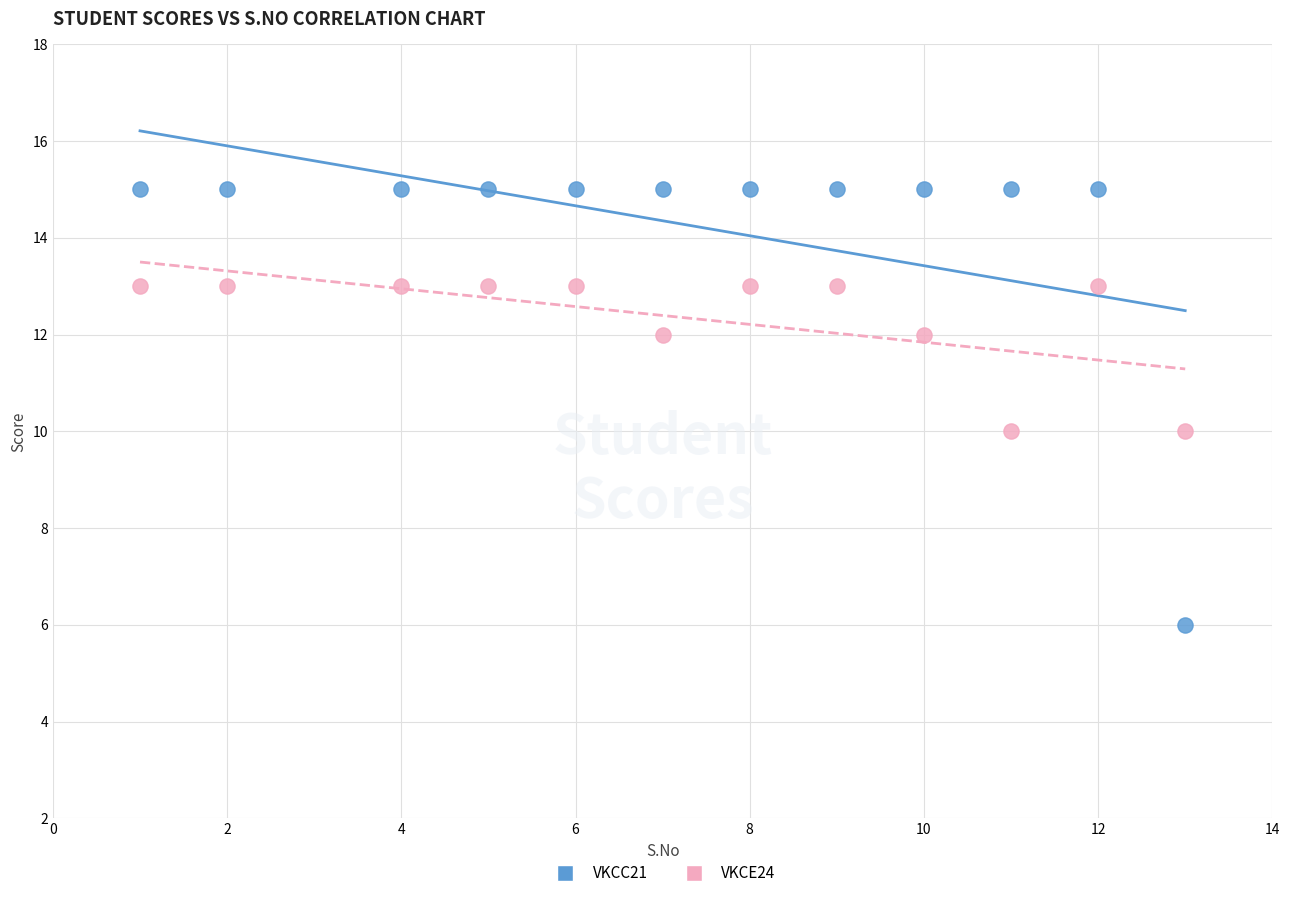

Across all data points, what is the range of Y values (max minus min)?

9